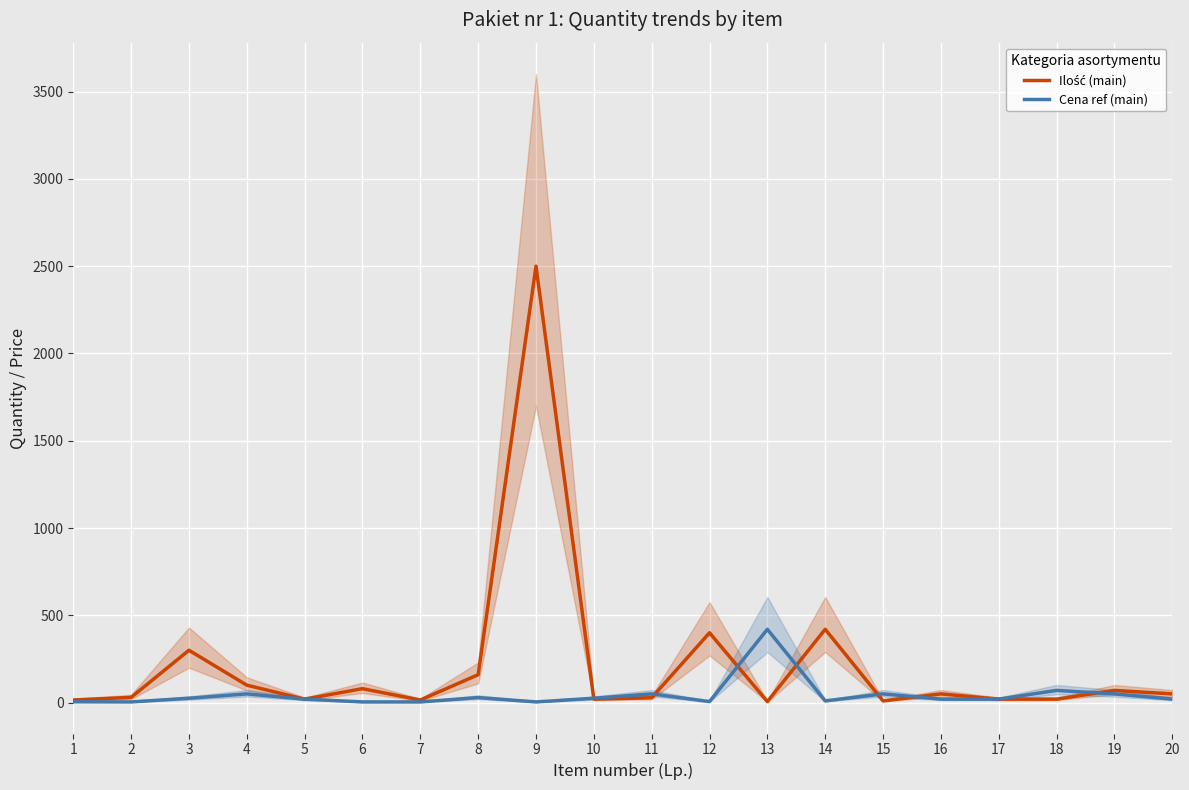

What is the sum of all Cena ref (main) values?

886